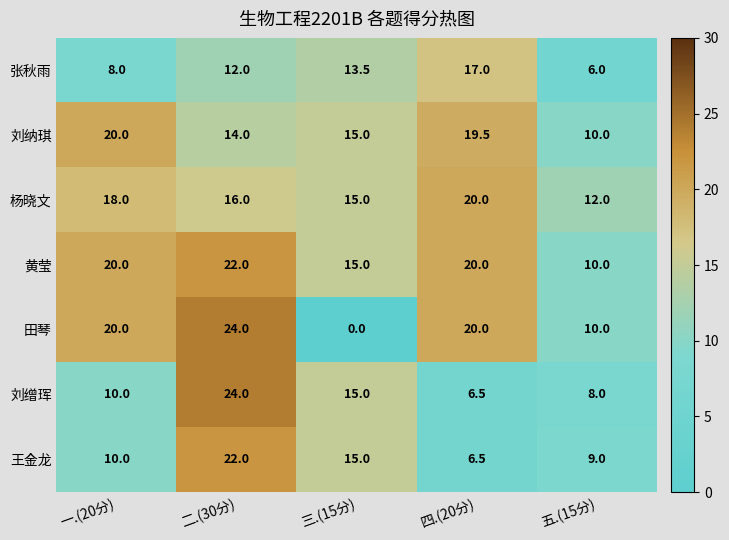

What is the greatest value displayed?

24.0